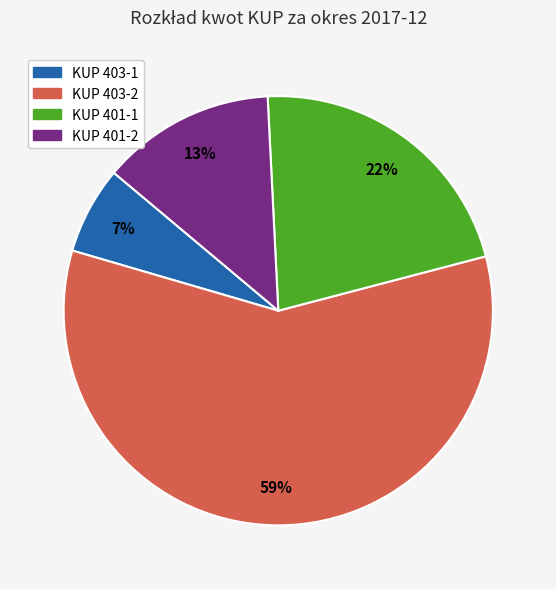

To the nearest percent, what portion does KUP 403-1 represent?

7%